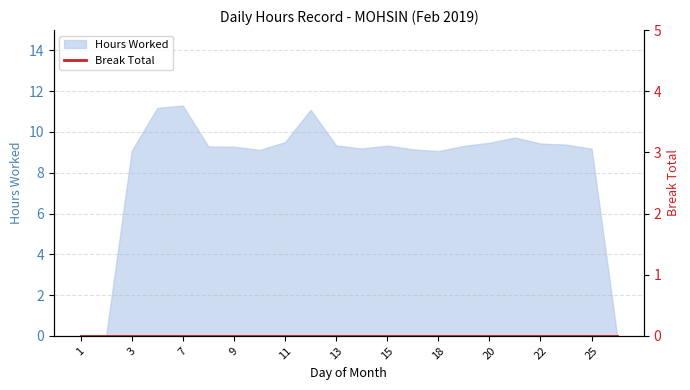

Where does the data first go above 9?

3